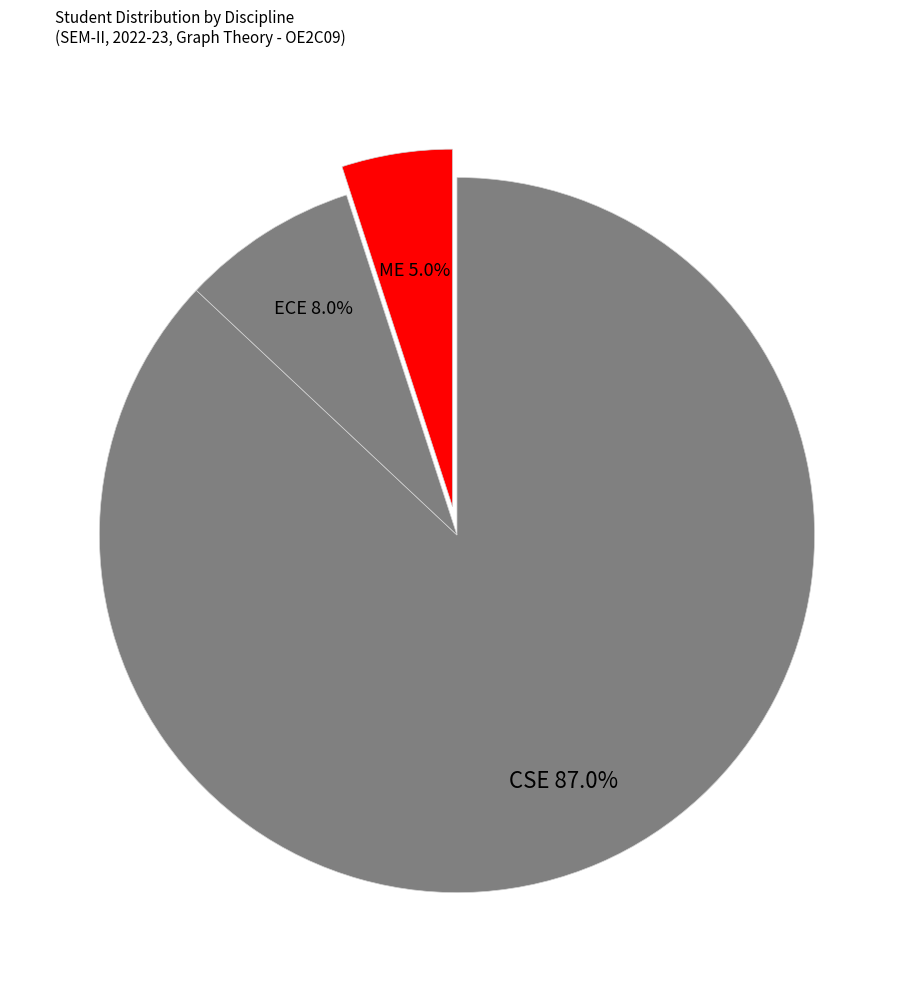

To the nearest percent, what percentage of the pie is CSE?

87%